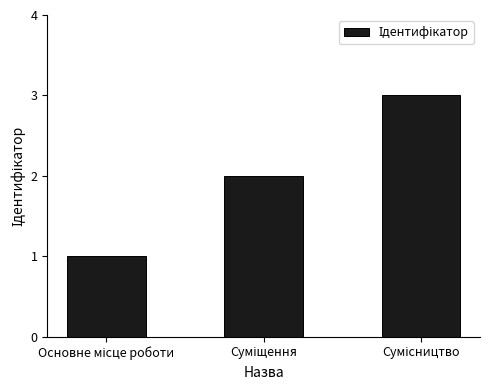

What is the maximum value shown in the chart?

3